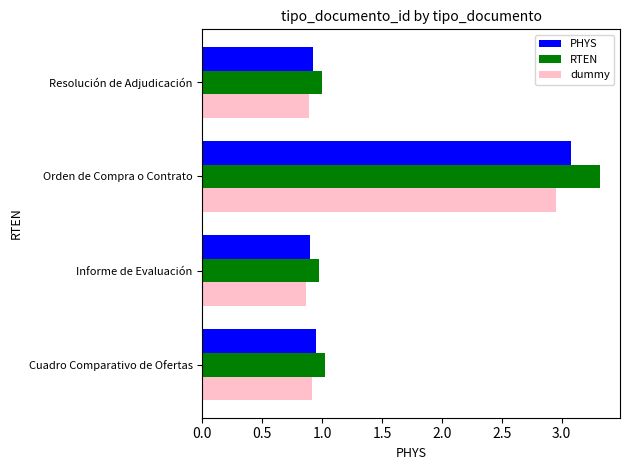

What is the sum of all PHYS values?

5.9